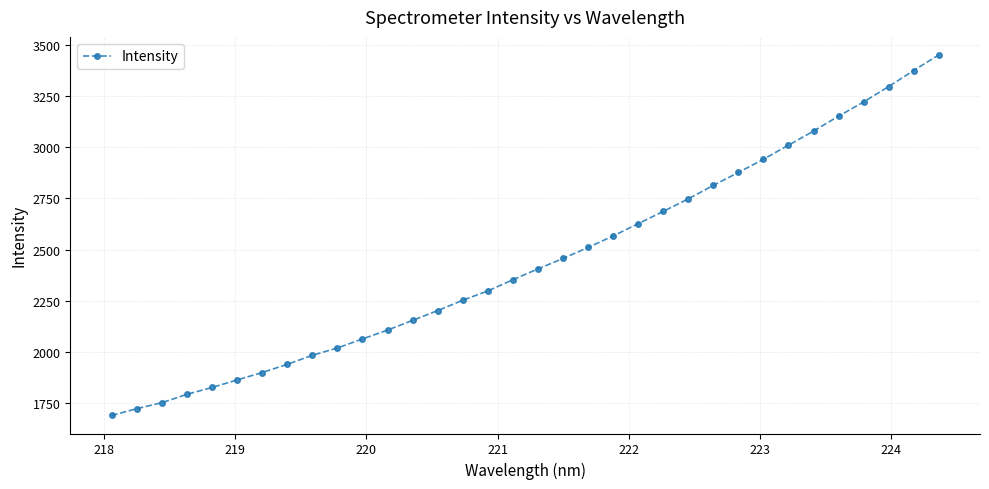

What is the average value?

2444.7